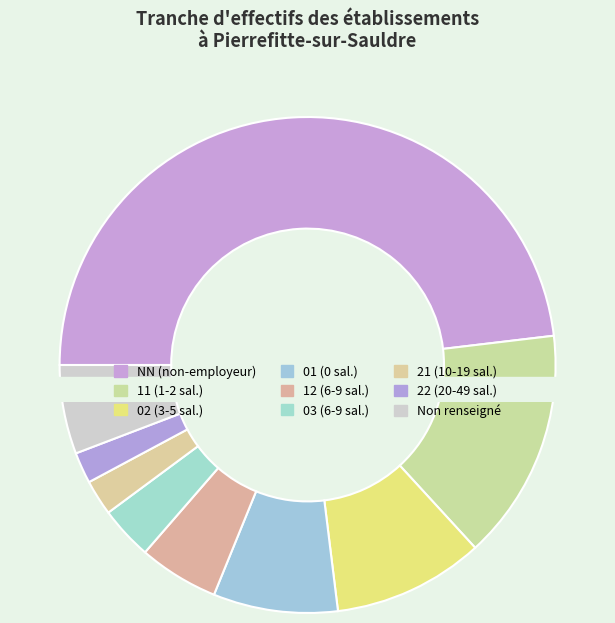

What is the change in value from 02 to 21?

-26